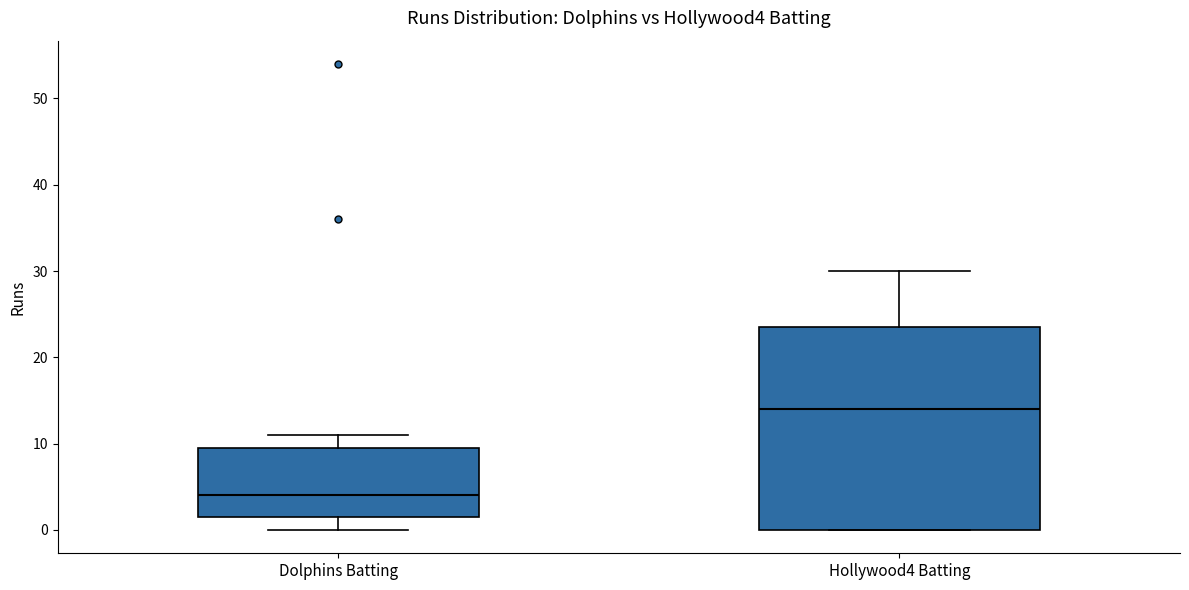

Which box has the highest median line?

Hollywood4 Batting